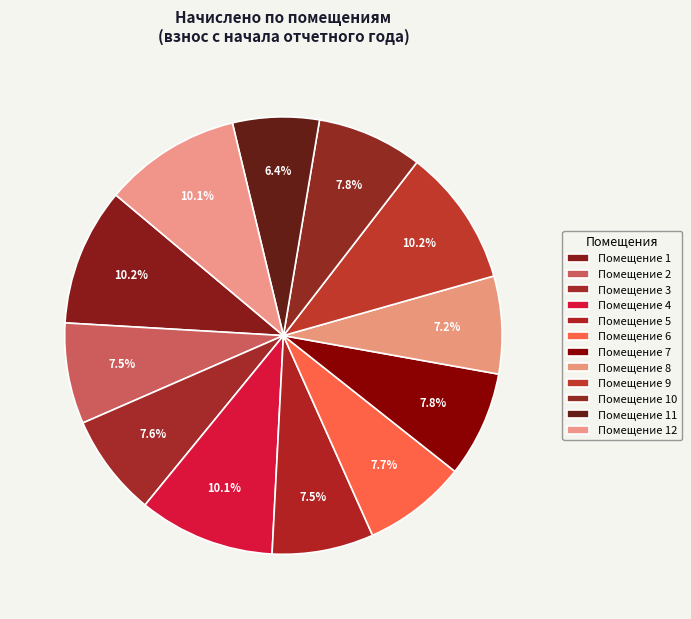

How many segments does this pie chart have?

12